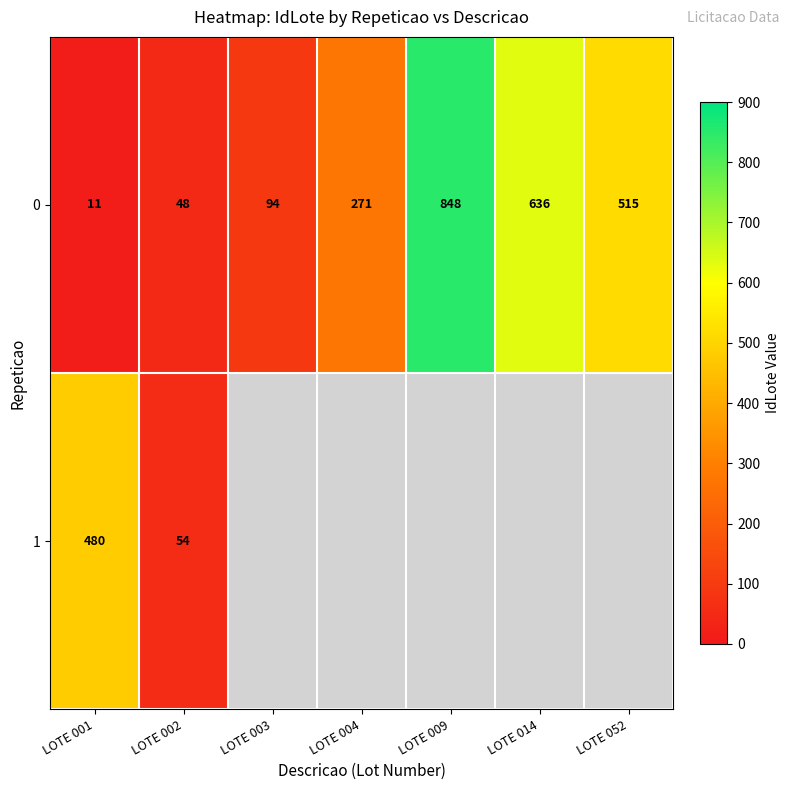

What is the greatest value displayed?

848.0